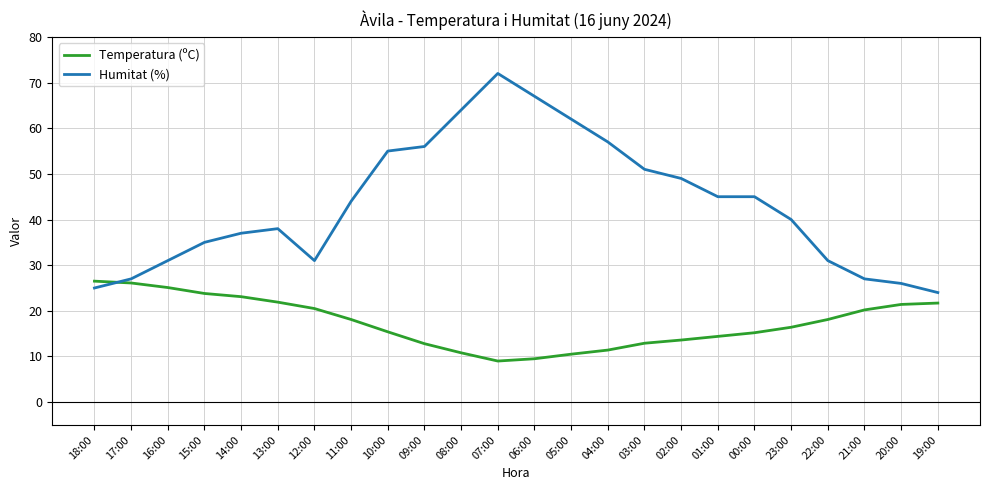

Where is the first local minimum for Humitat (%)?

12:00